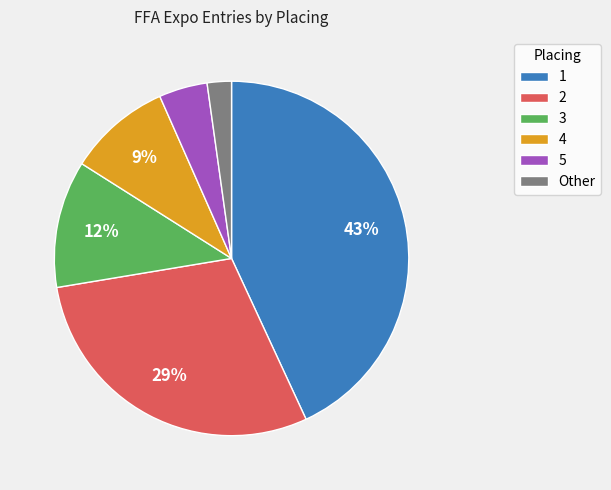

What percentage is the Other slice, to the nearest percent?

2%